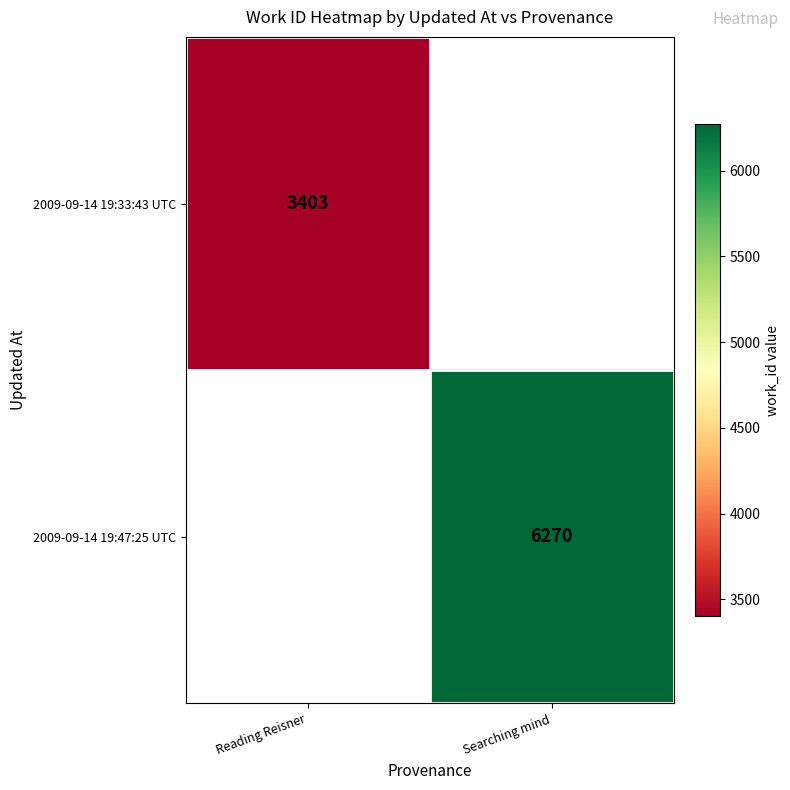

The value of 2009-09-14 19:47:25 UTC at Searching mind is 6270. True or false?

True